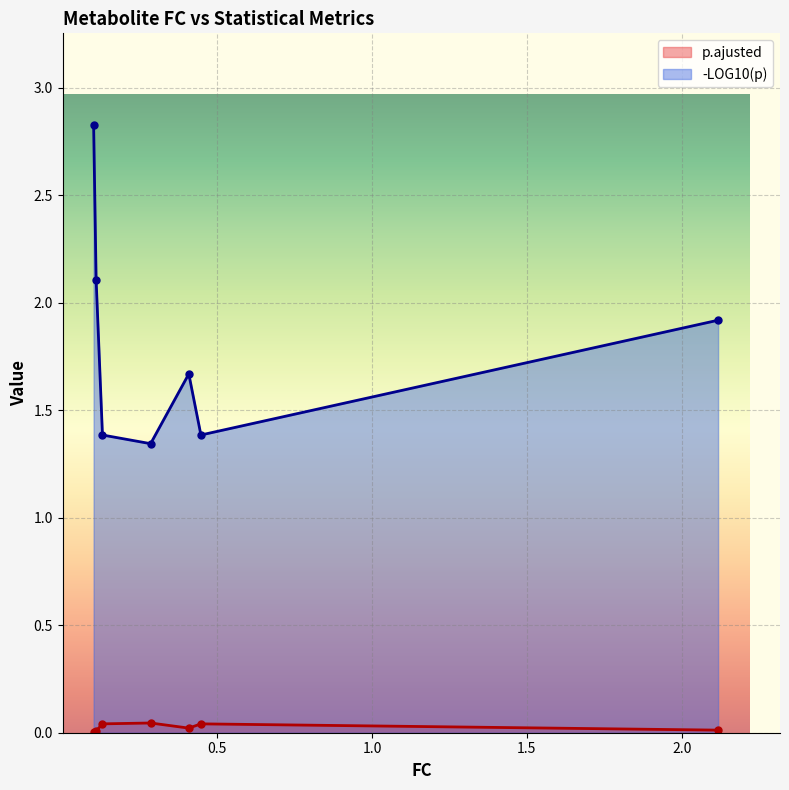

What is the maximum value shown in the chart?

2.8